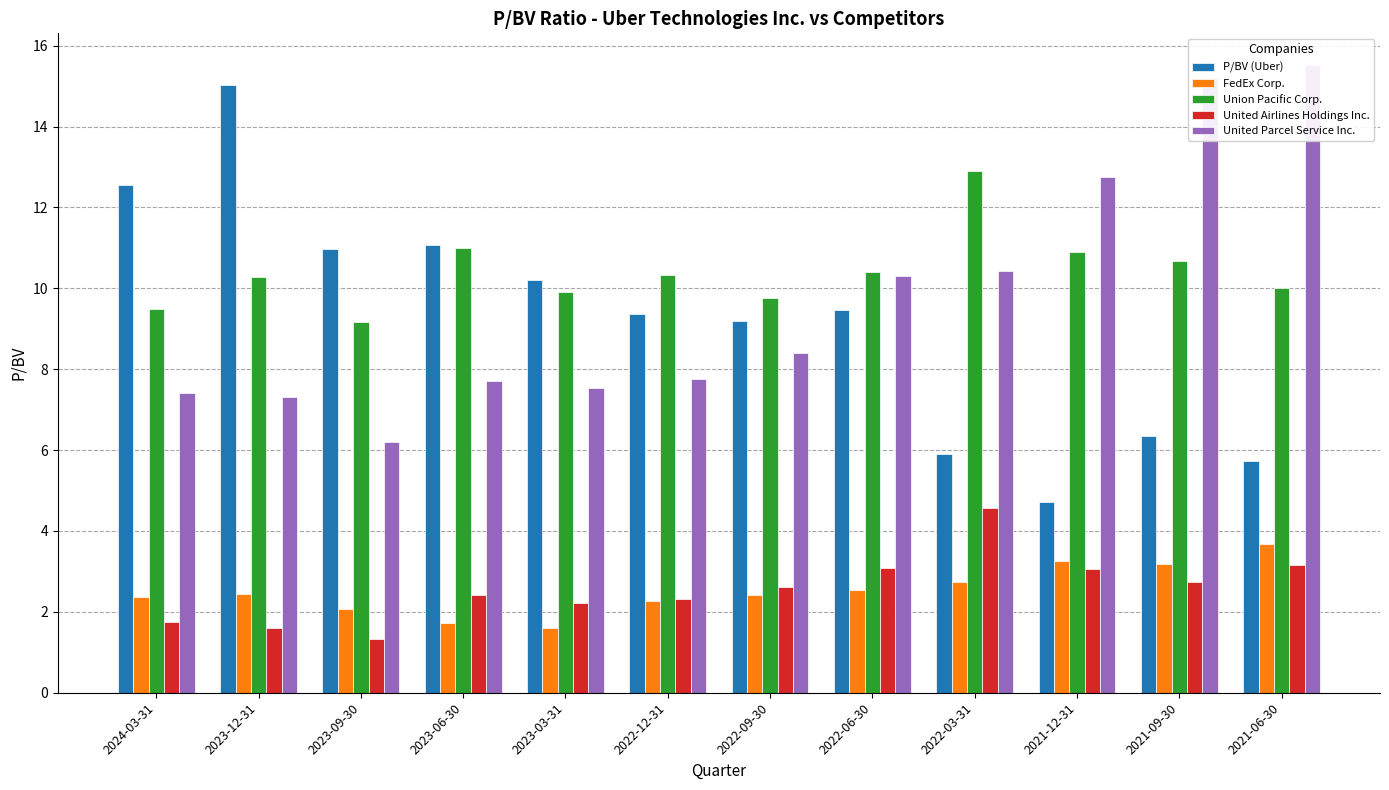

The FedEx Corp. series shows 0.7 at 2023-09-30. True or false?

False